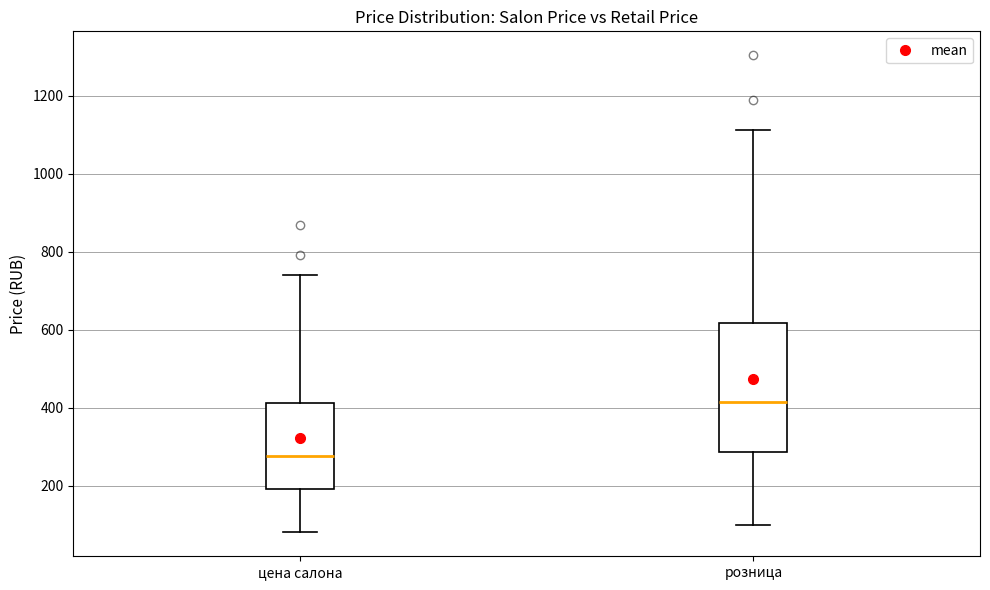

Where does the upper whisker of the box for розница end on the y-axis? The values are not printed on the chart, so give them approximately, as read against the axis.

1120